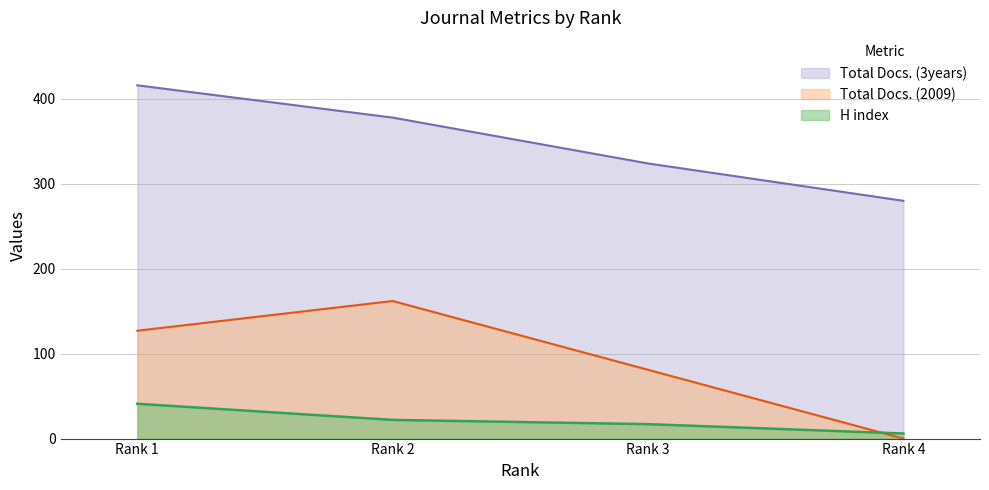

Where is Total Docs. (2009) nearest to the value 81?

Rank 3